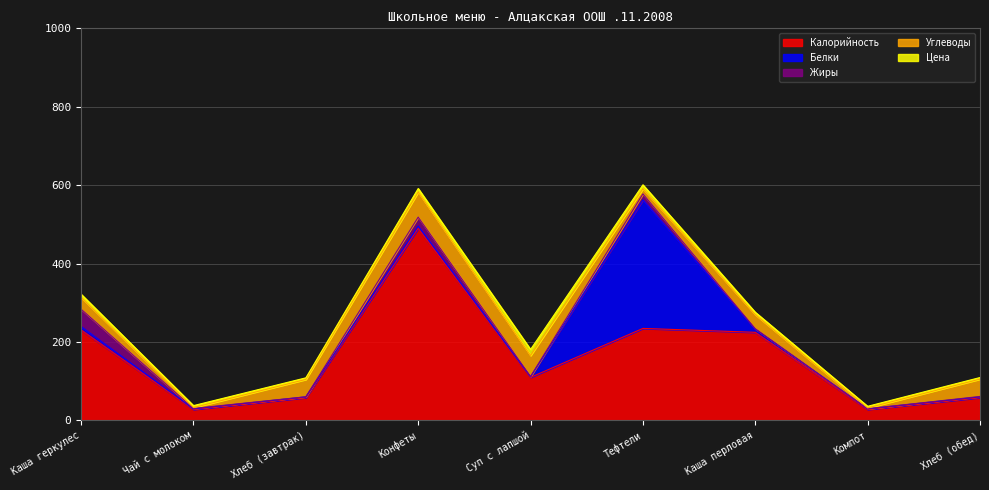

Where is the first local maximum for Цена?

Суп с лапшой